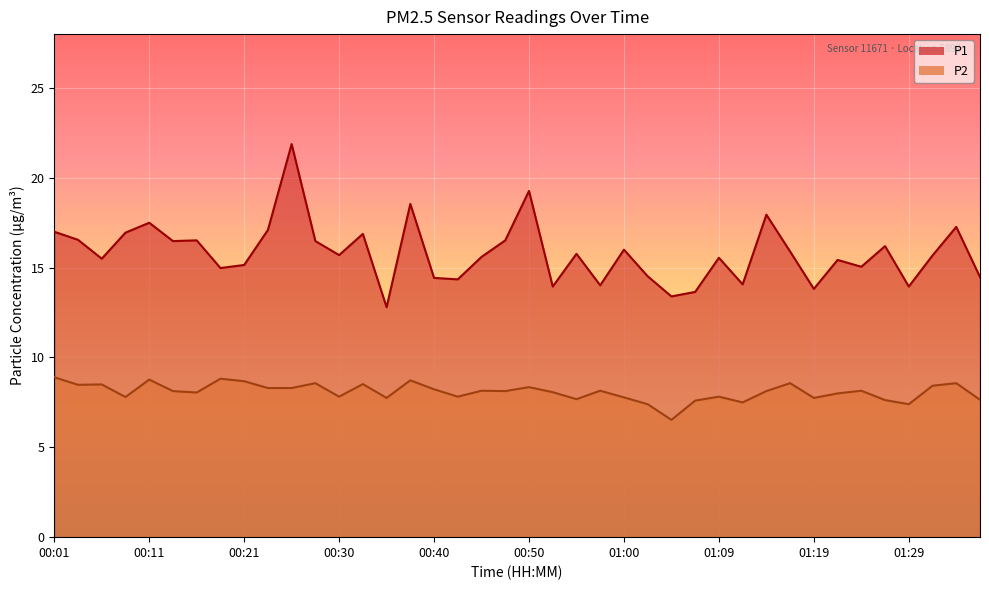

What is the approximate value of P2 at 01:19?

7.8